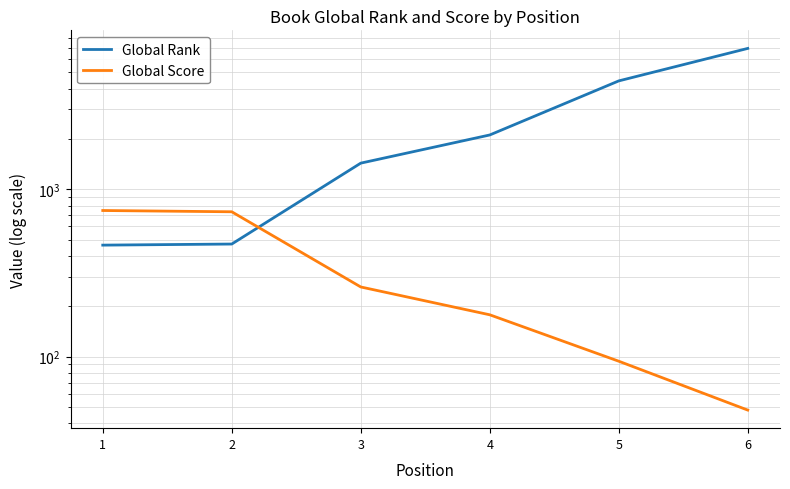

Between 2 and 5, which series saw the biggest shift?

Global Rank